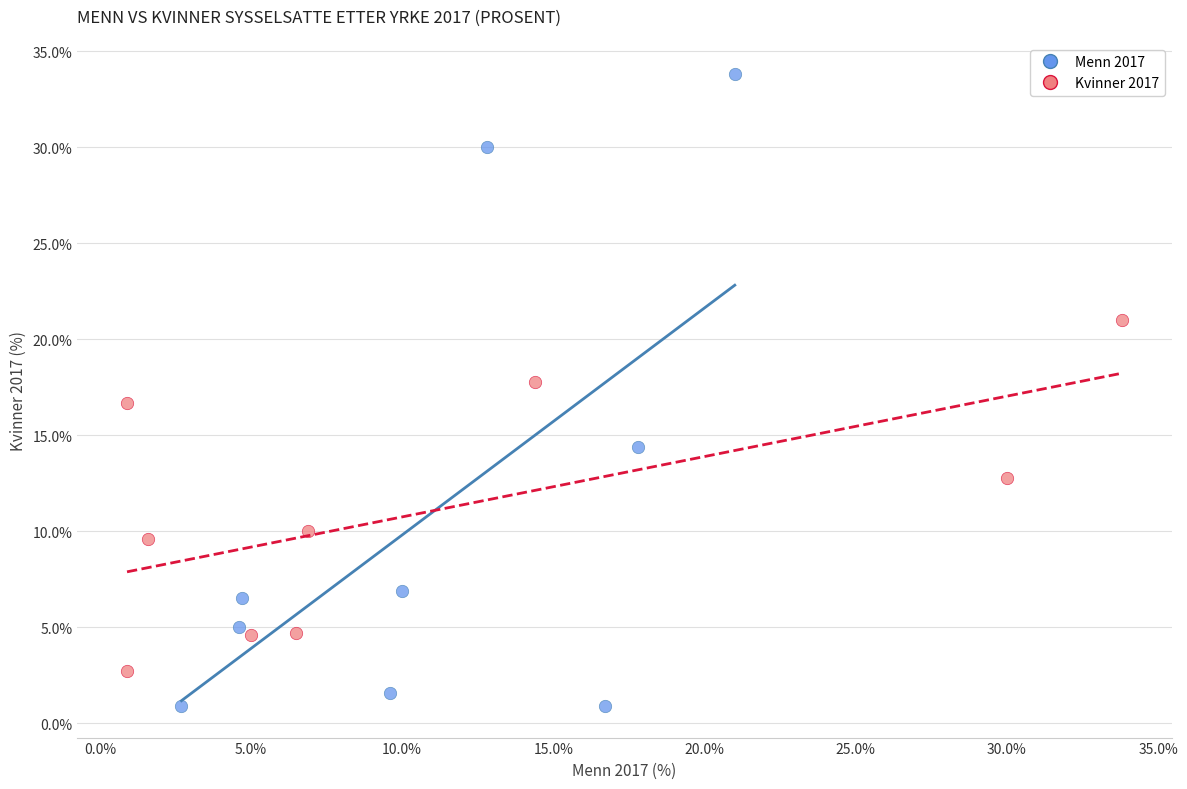

What are all the series names shown in the legend?

Menn 2017, Kvinner 2017